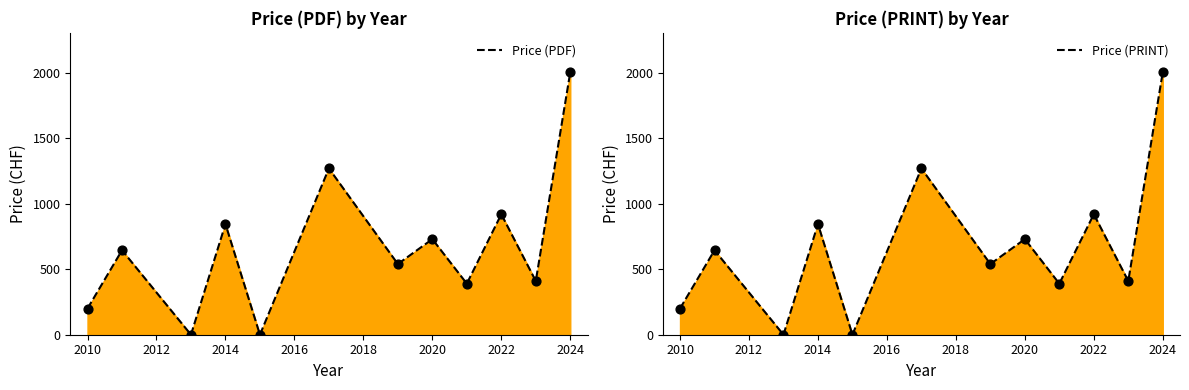

At which category is the sum across all series the highest?

2024